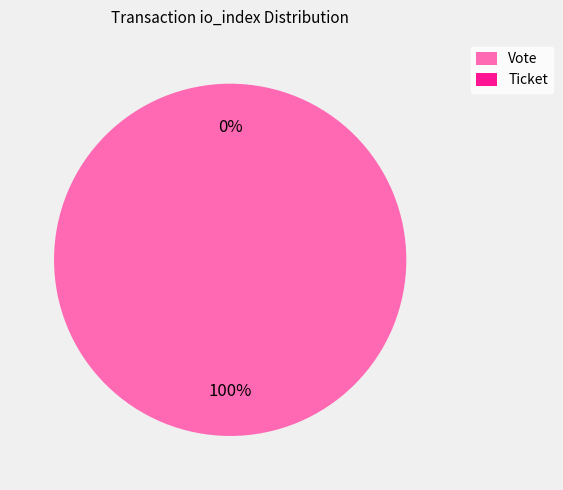

What is the largest slice in the pie chart?

Vote